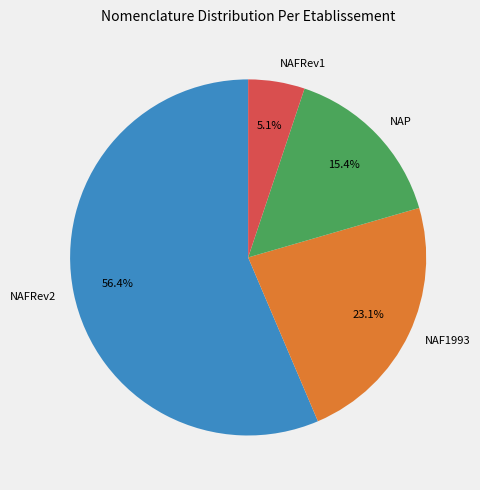

Which category has the biggest portion of the pie?

NAFRev2